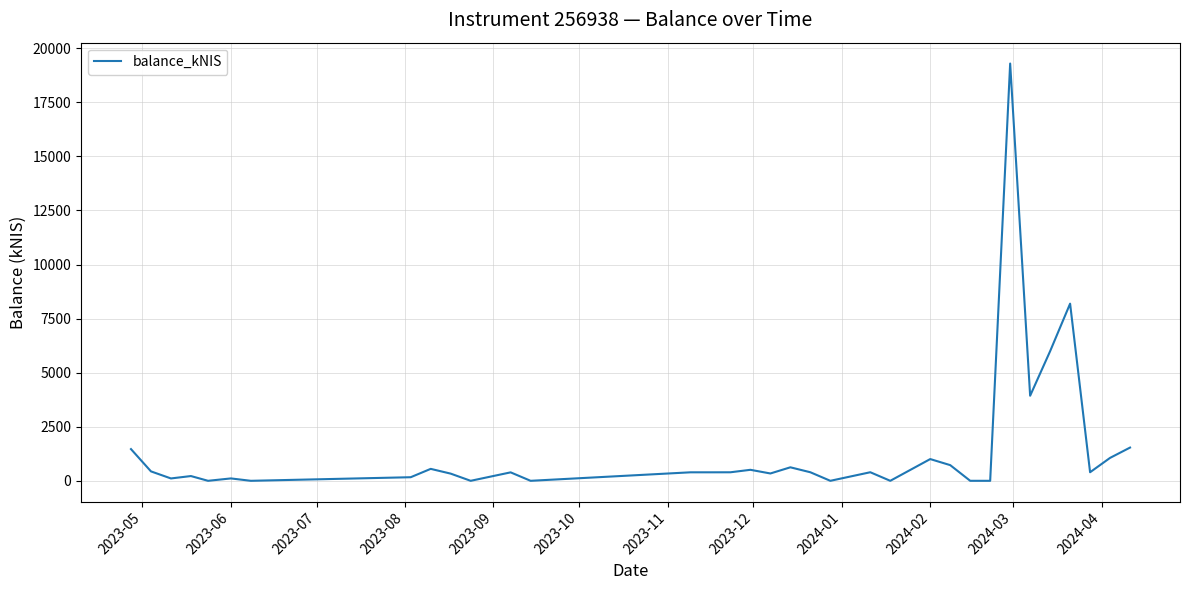

What is the maximum value shown in the chart?

19295.3